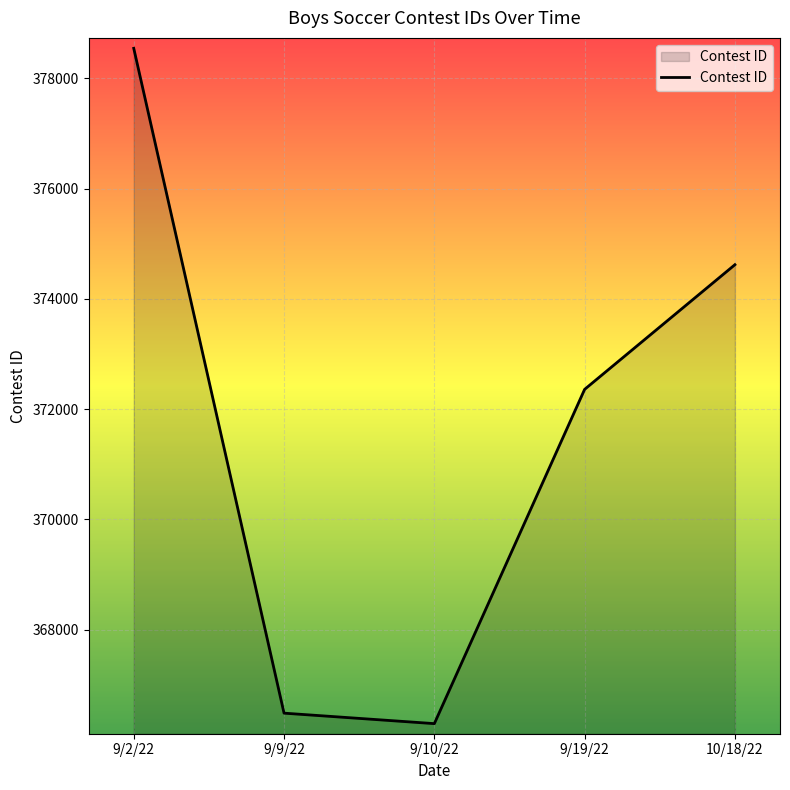

Approximately how many times larger is the value at 9/19/22 compared to 9/2/22?

1.0